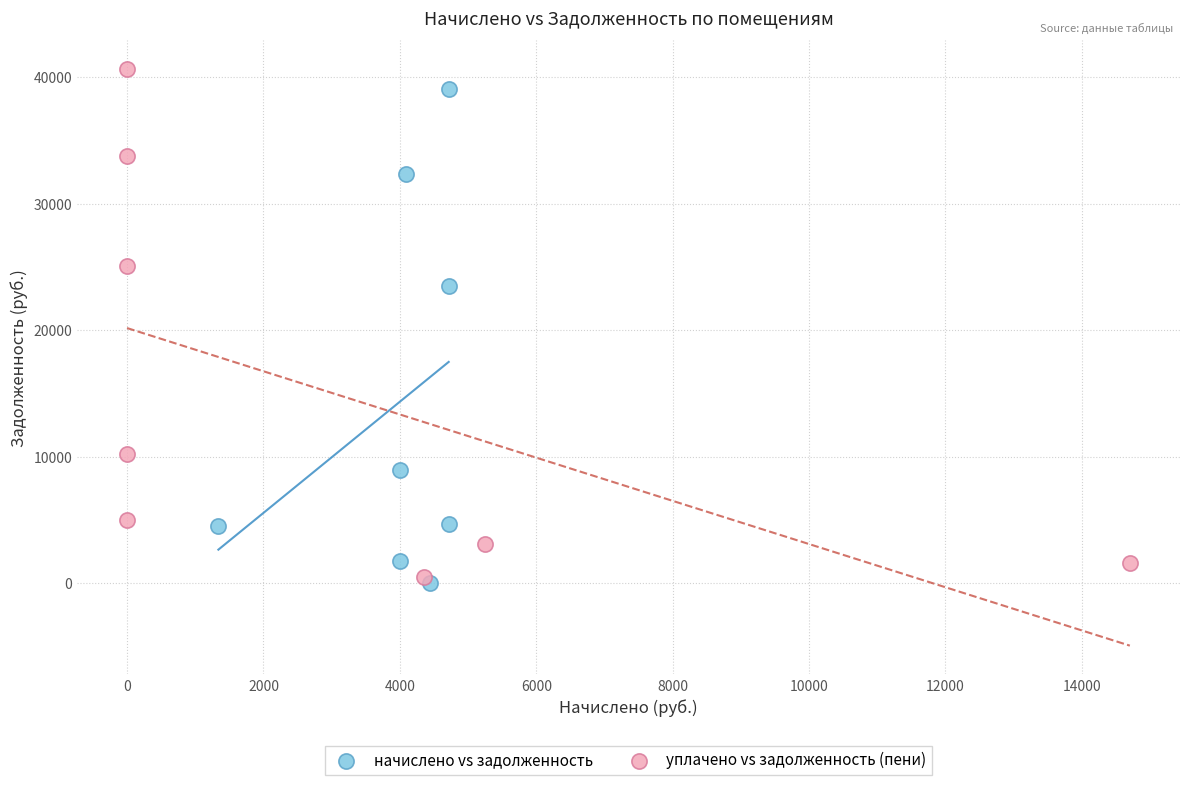

Which series has the widest spread of Y values?

уплачено vs задолженность (пени)